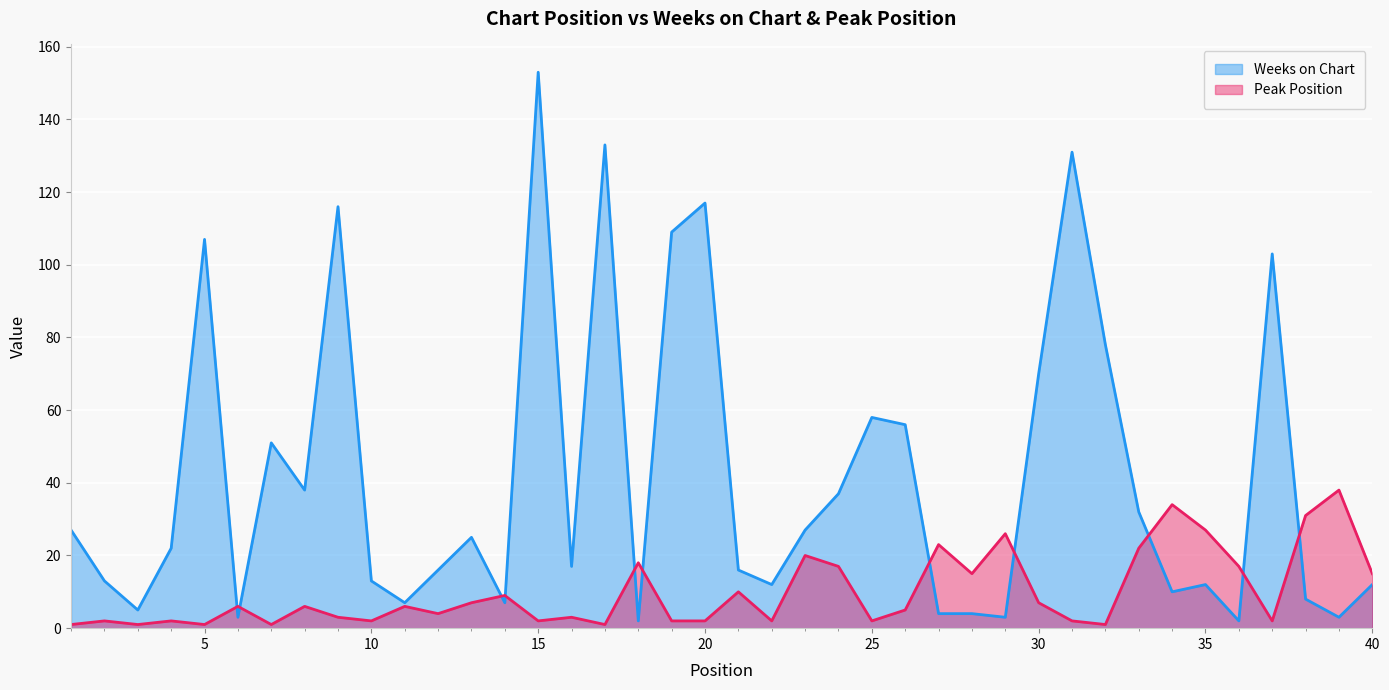

What are all the series names shown in the legend?

Weeks on Chart, Peak Position